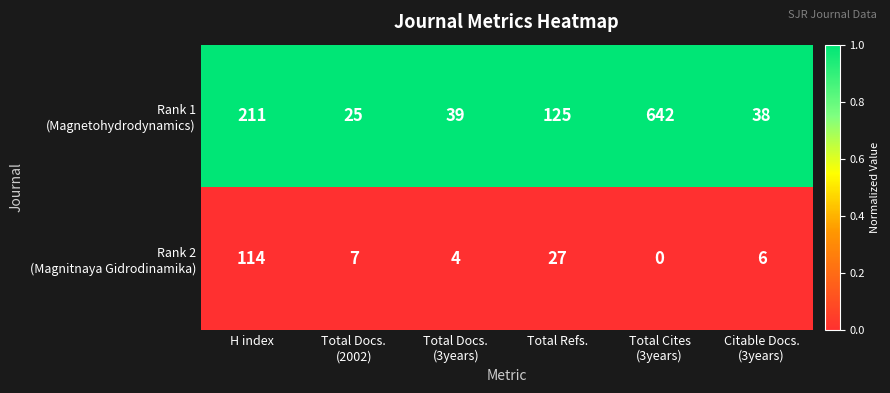

What is the total value across all series at Total Refs.?

152